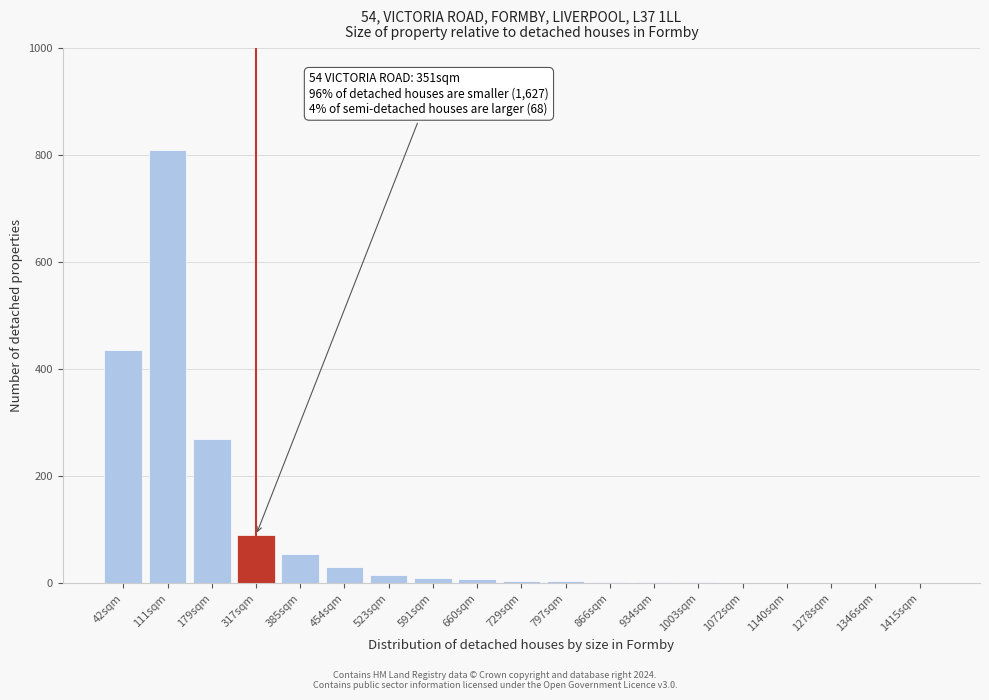

The chart shows a value of 55 at 385sqm. True or false?

True